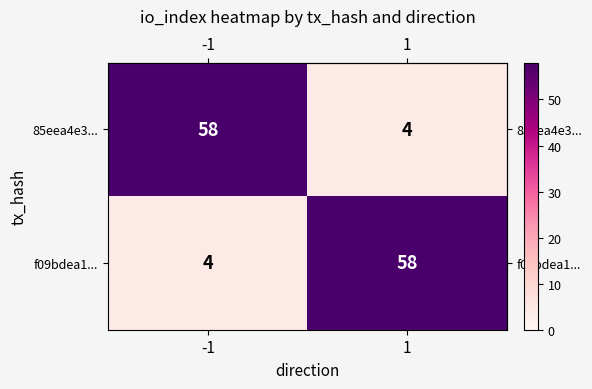

What is the spread (max minus min) of values at 1?

54